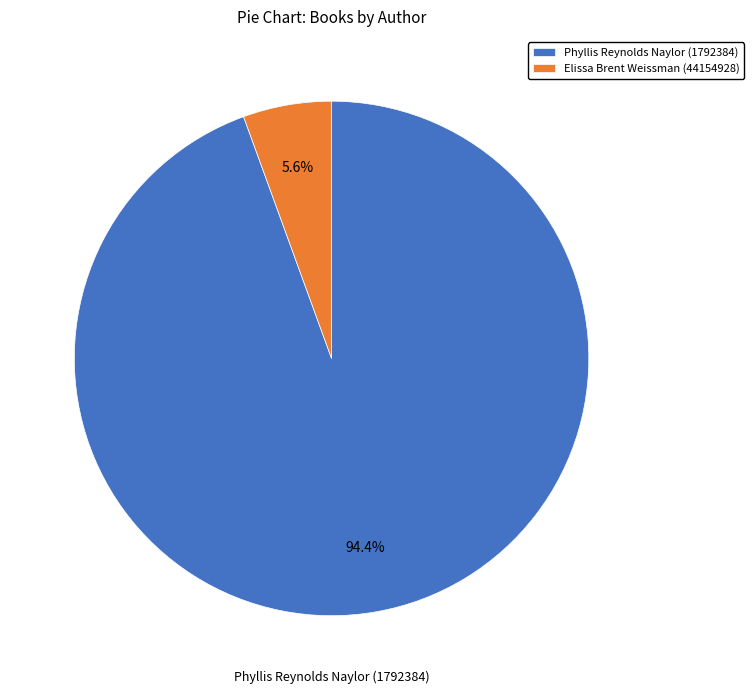

What is the largest slice in the pie chart?

Phyllis Reynolds Naylor (1792384)